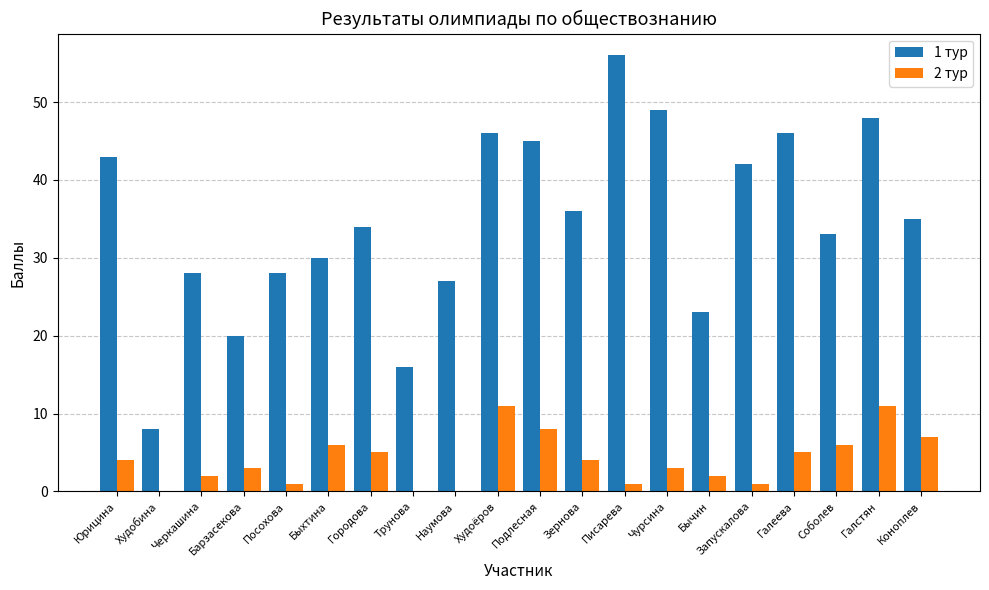

At which label does 1 тур reach its peak?

Писарева